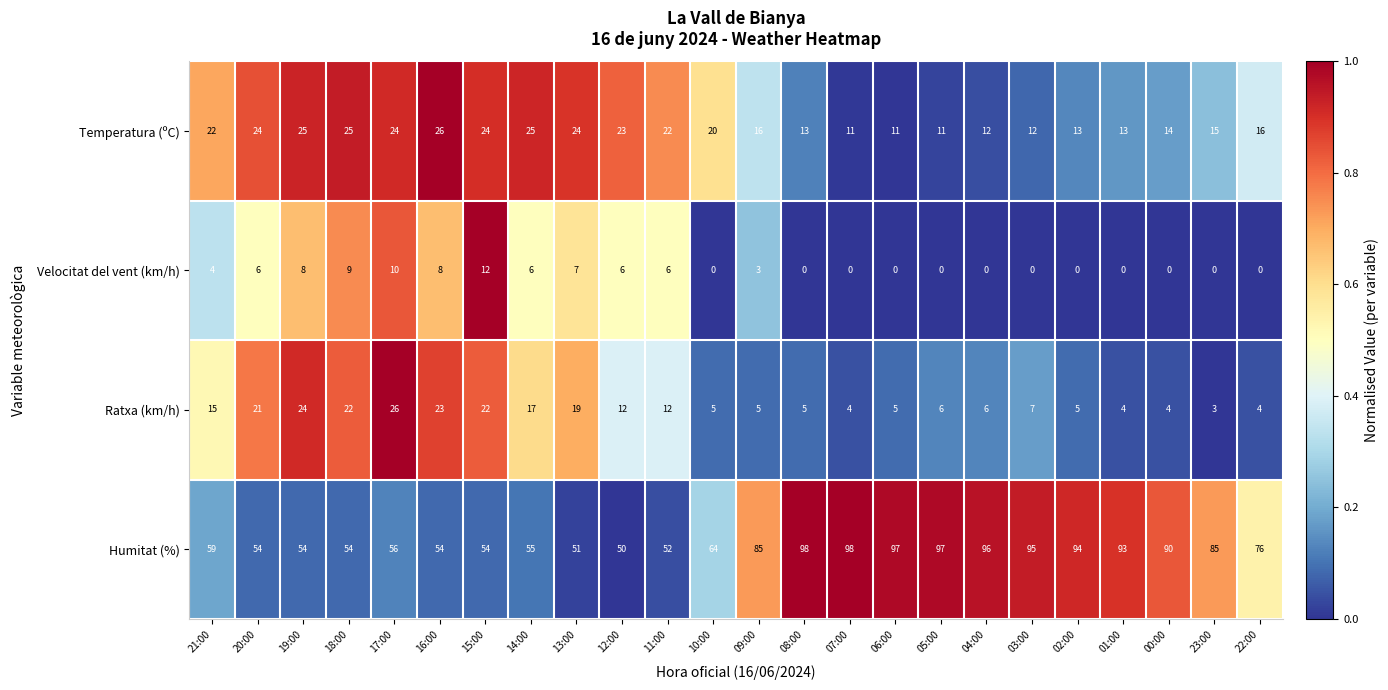

Is it true that Humitat (%) equals 167 at 02:00?

False